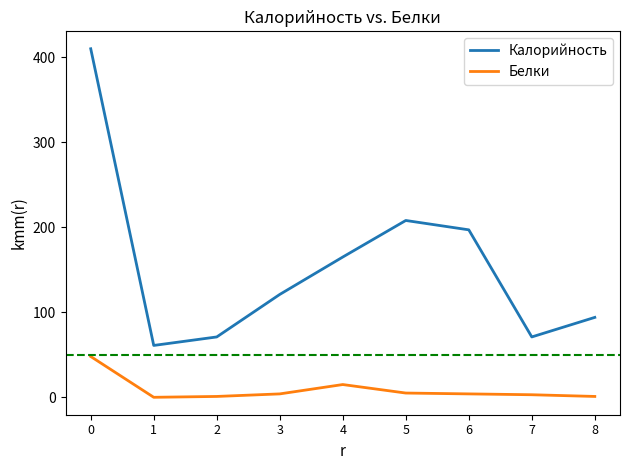

Which series has the largest total across all categories?

Калорийность